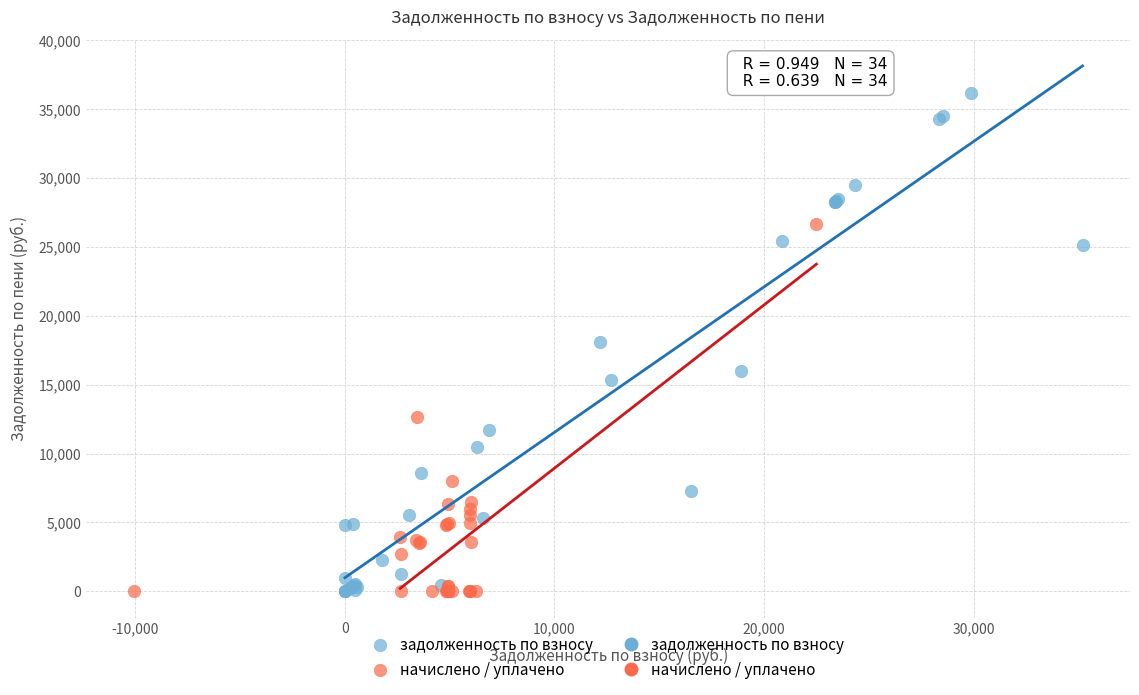

Which series contains the highest Y value?

задолженность по взносу